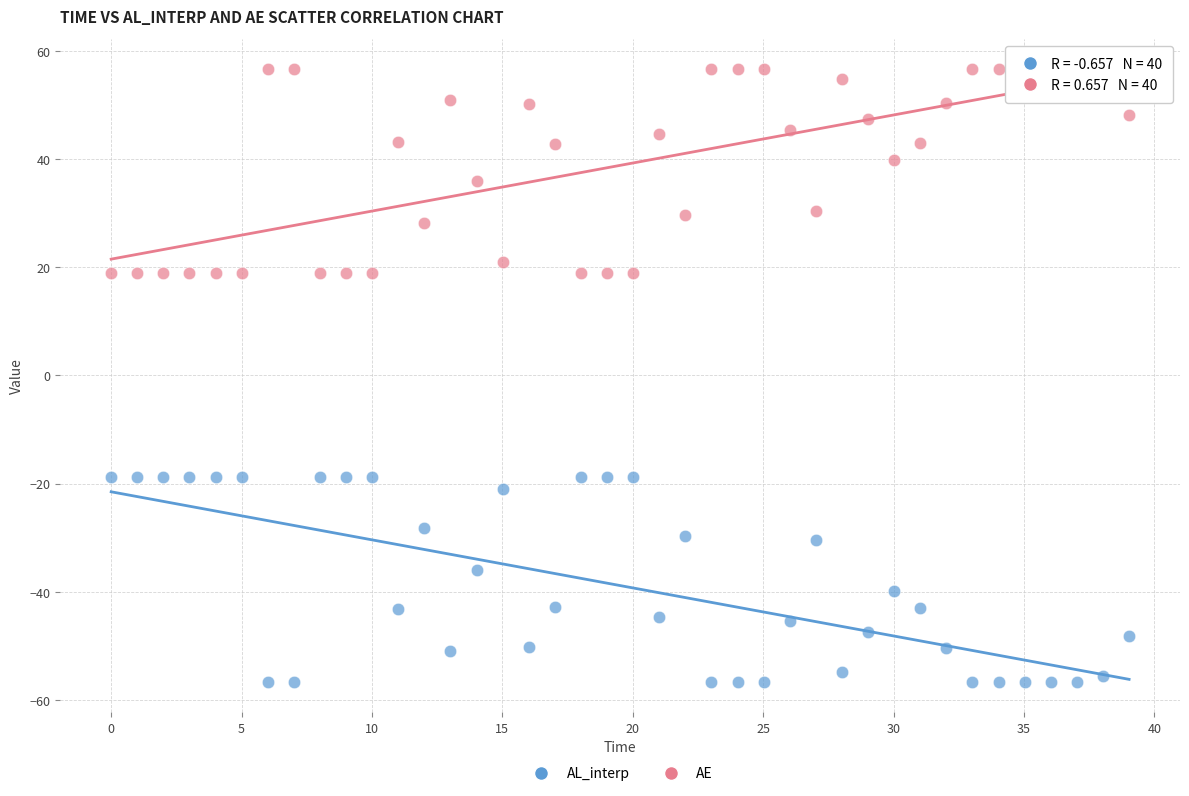

Which series contains the highest Y value?

AE